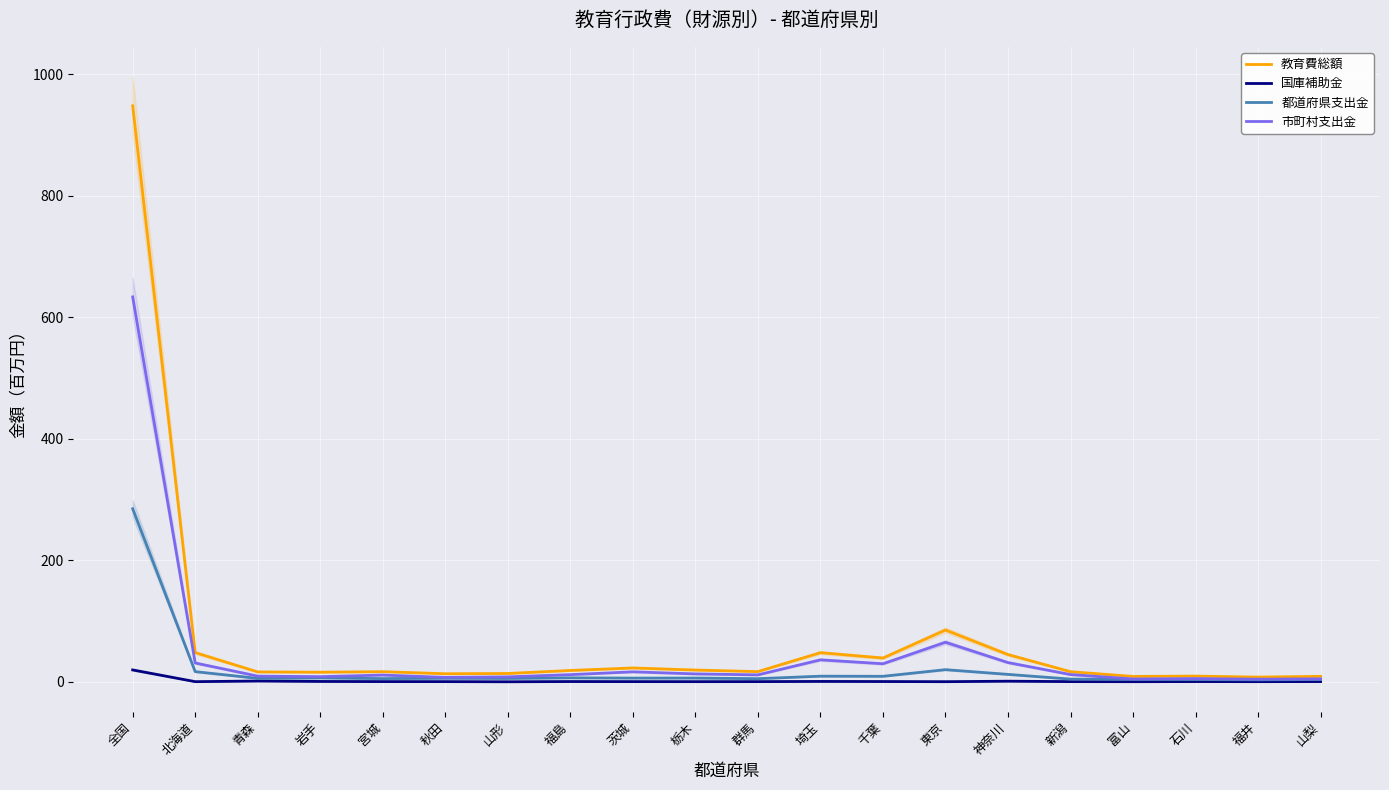

Count the number of data series in this chart.

4